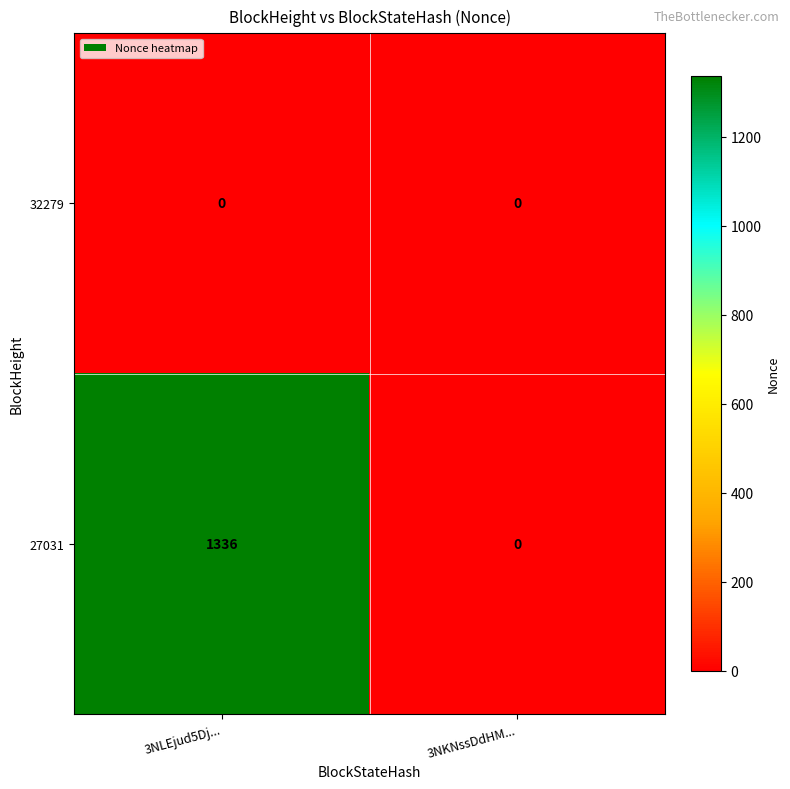

The 27031 series shows 716 at 3NKNssDdHM.... True or false?

False